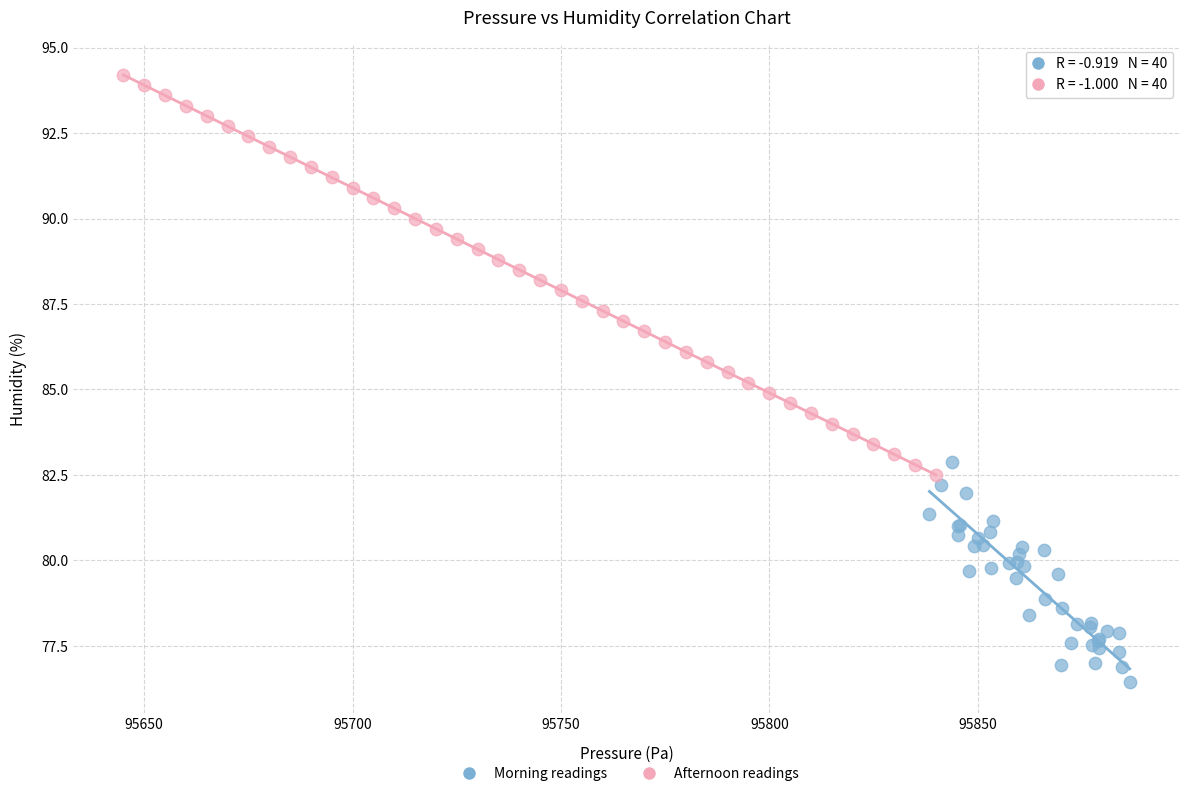

Which series has the widest spread of Y values?

Afternoon readings